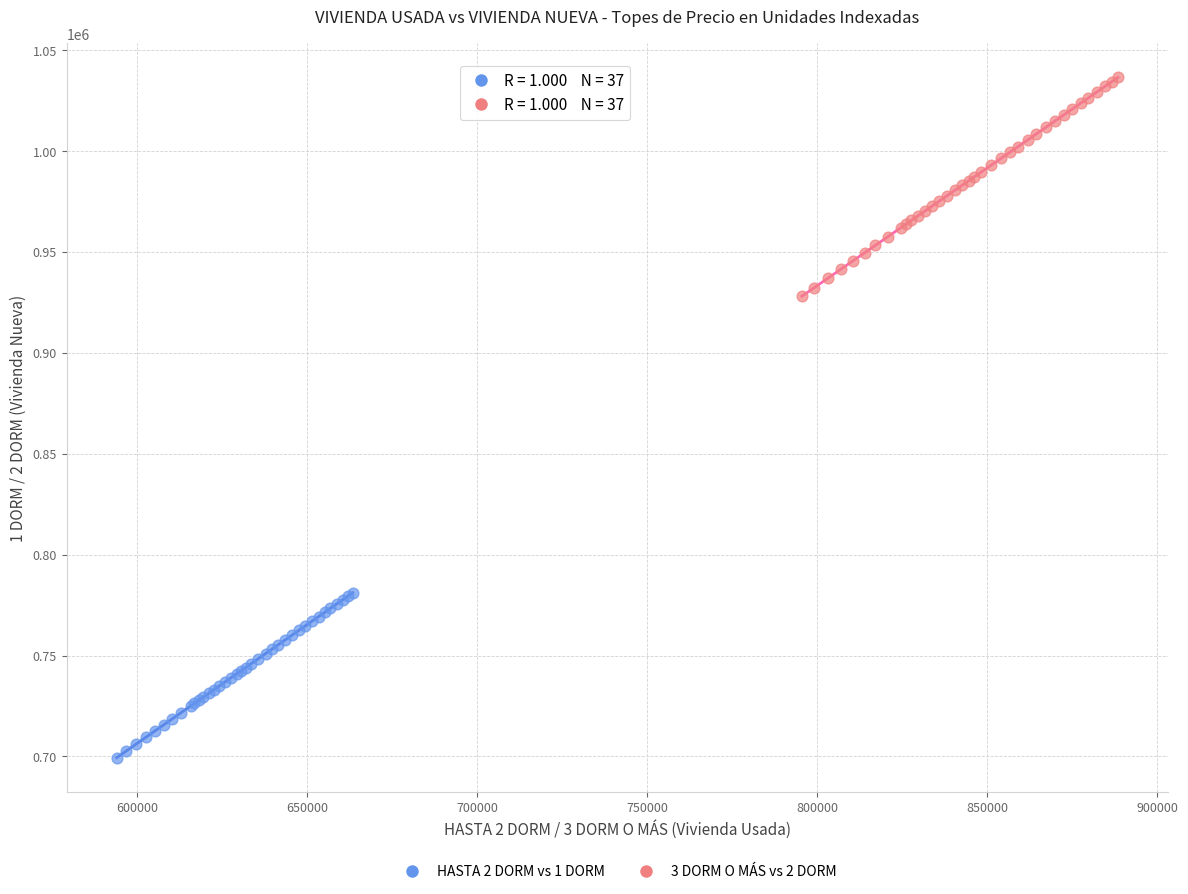

Which series has the largest Y range (max minus min)?

3 DORM O MÁS vs 2 DORM